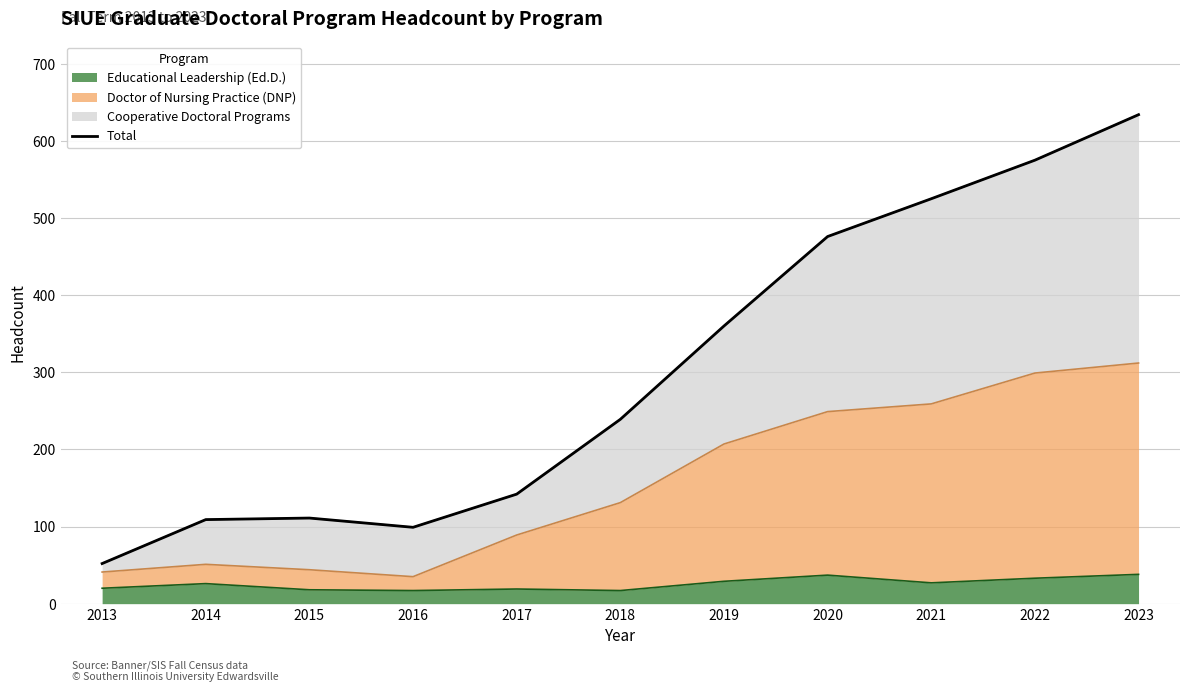

The value at 2019 is 163. True or false?

False